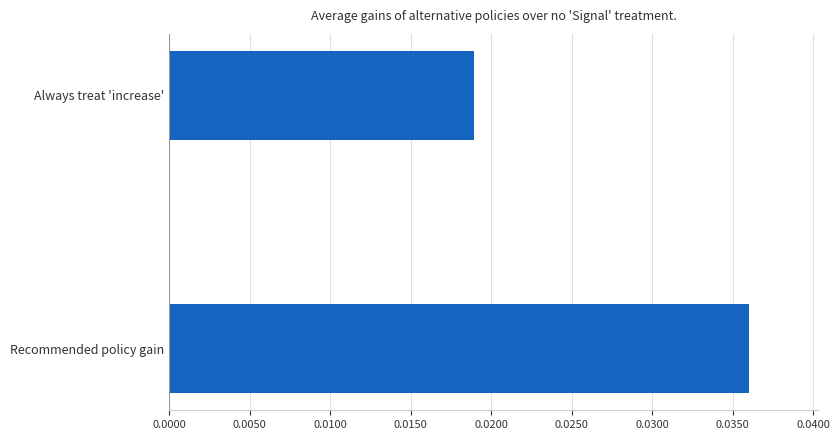

Rank the categories by value from lowest to highest.

Always treat 'increase', Recommended policy gain